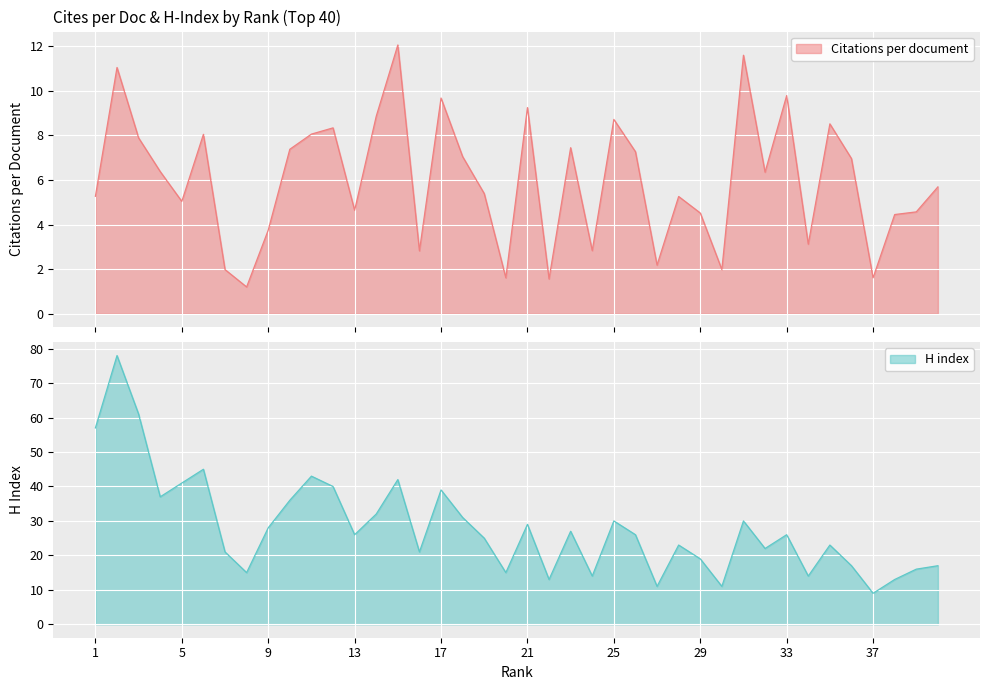

What is the sum of the Citations per document values at 4 and 13?

11.0